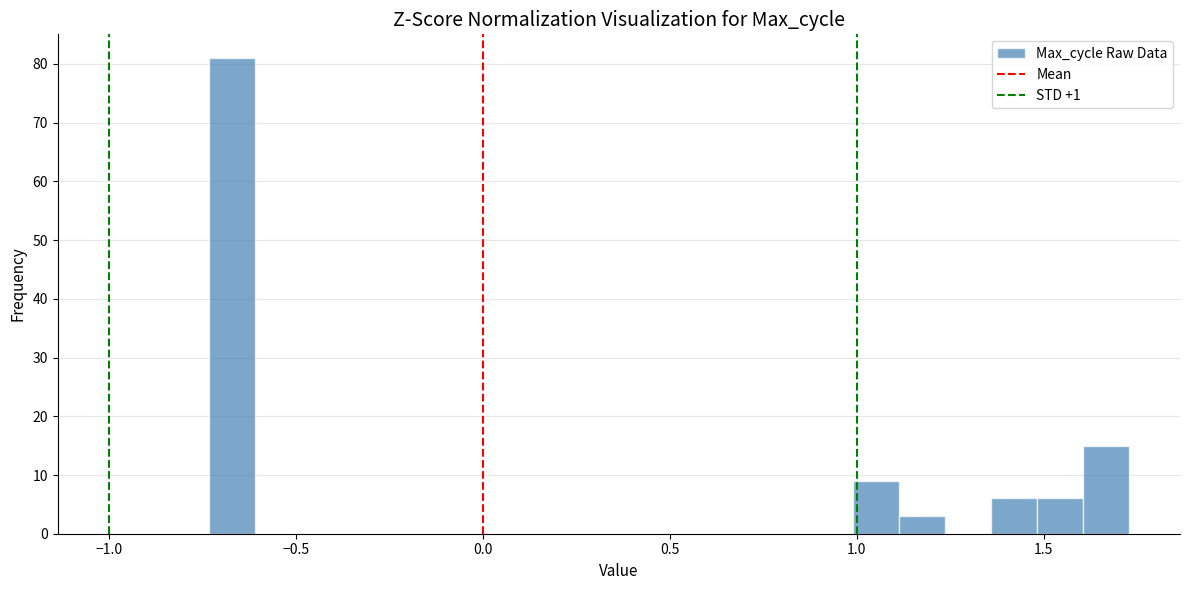

Read against the x-axis, roughly where is the centre of the tallest bar?

-0.65